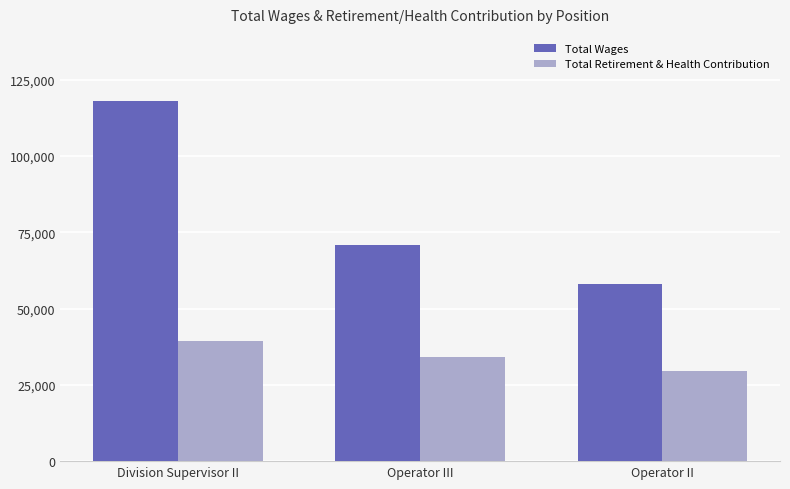

What is the sum of all Total Retirement & Health Contribution values?

102726